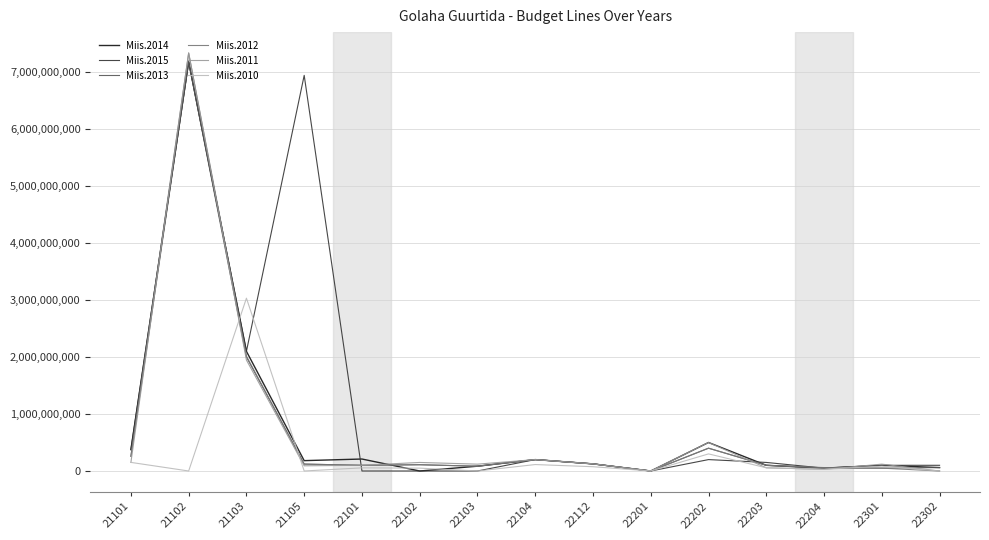

What are all the series names shown in the legend?

Miis.2014, Miis.2015, Miis.2013, Miis.2012, Miis.2011, Miis.2010